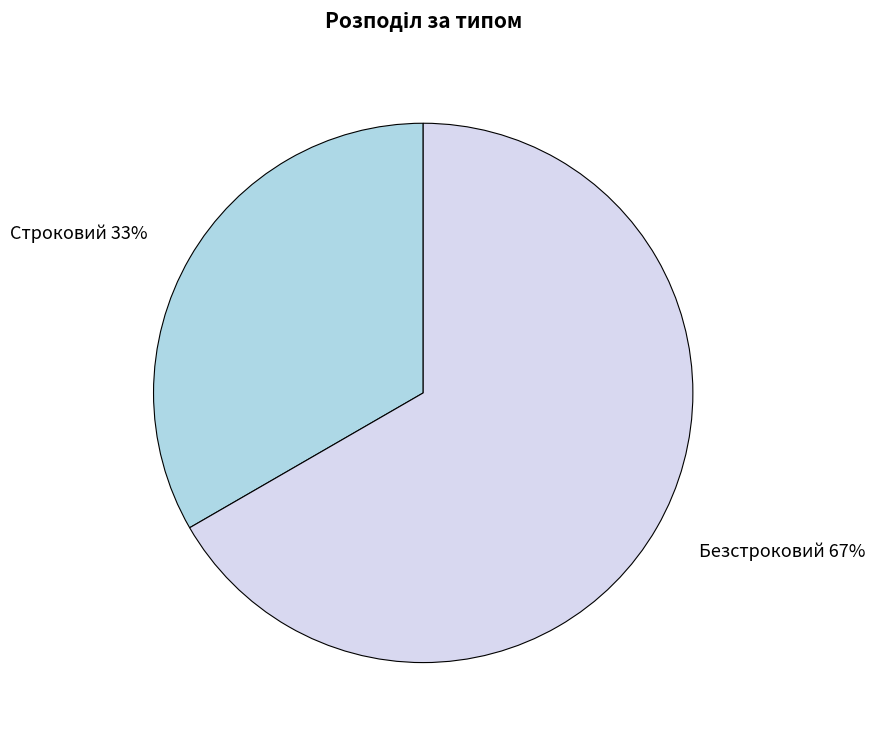

To the nearest percent, what percentage of the pie is Строковий?

33%